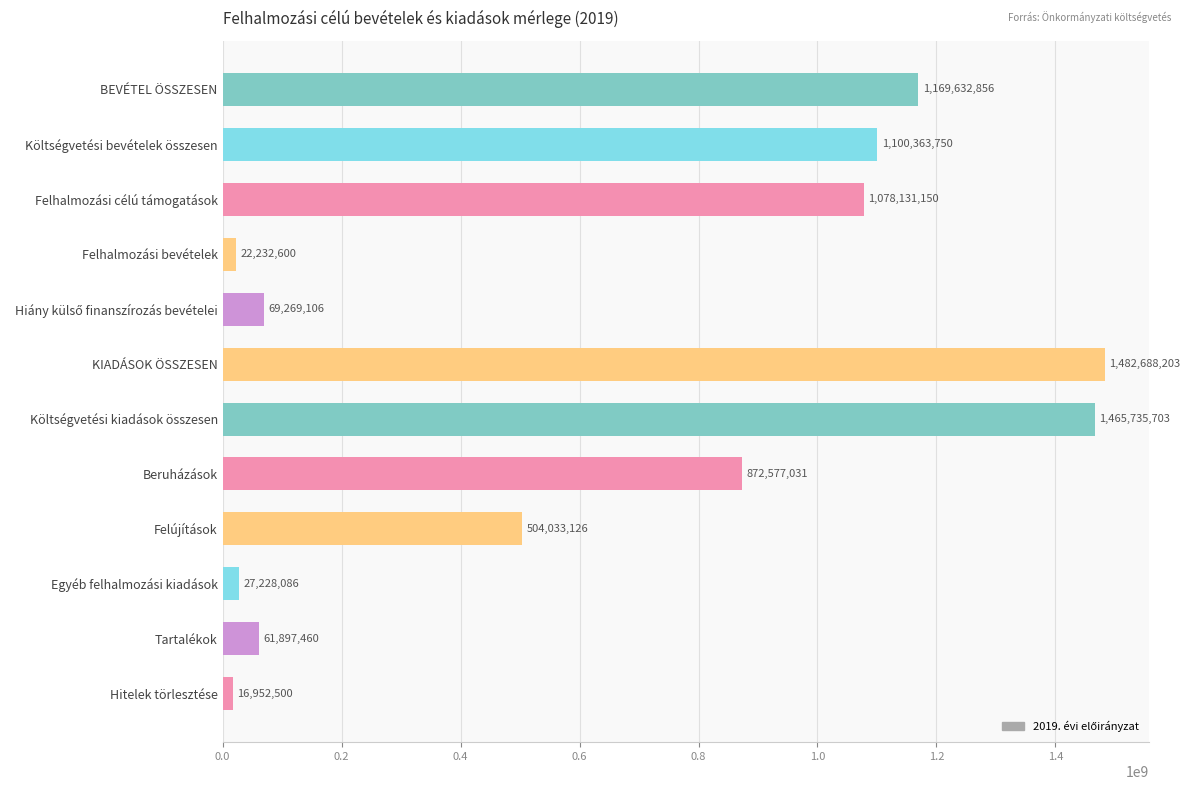

What is the difference between the maximum and minimum values?

1465735703